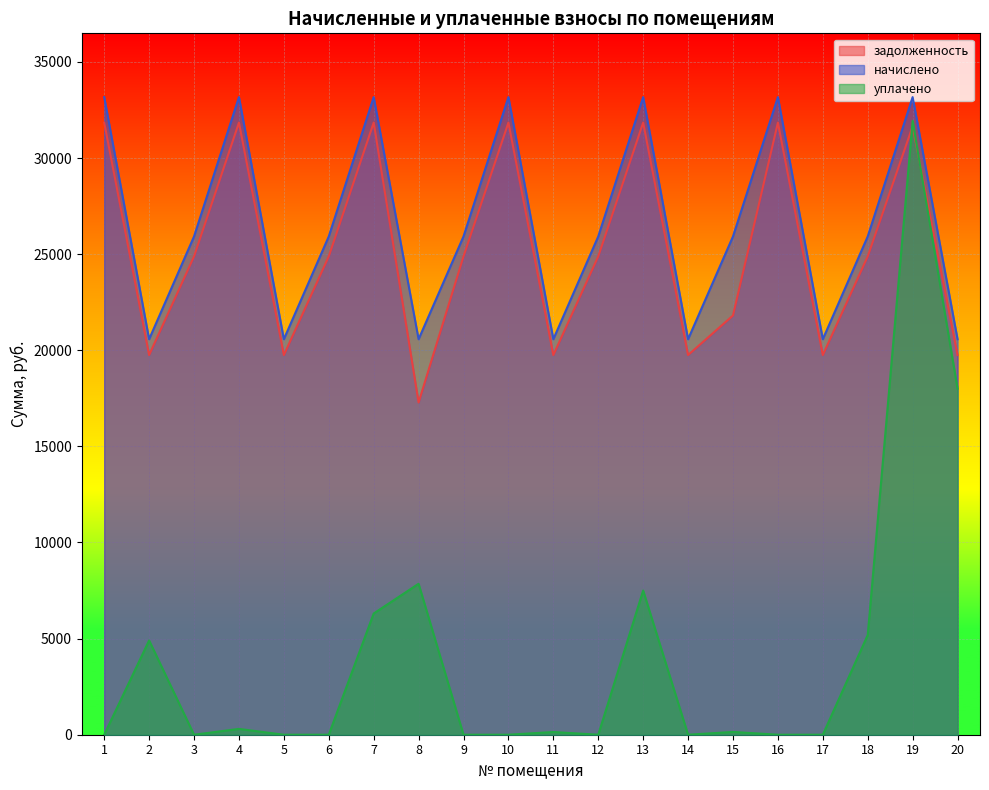

Read the задолженность value at 10.

31842.7